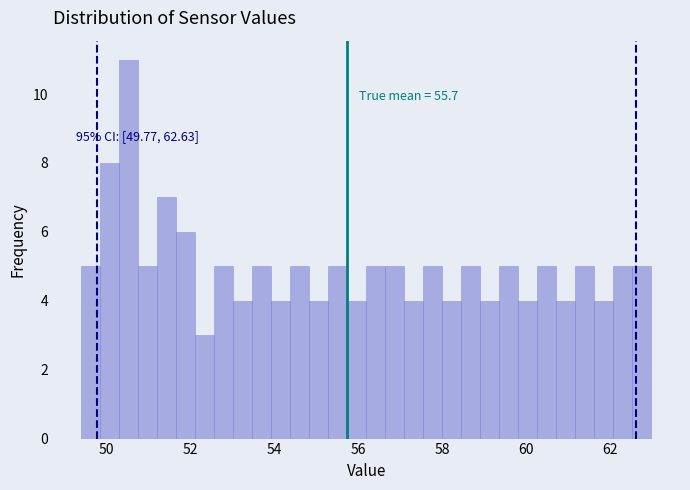

Read against the x-axis, roughly where is the centre of the tallest bar?

50.6